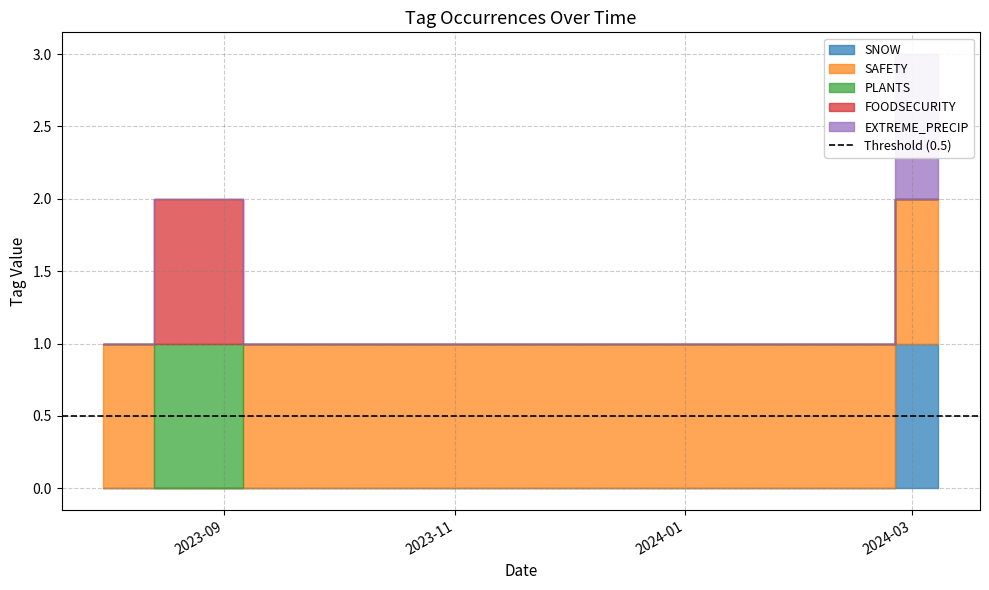

True or false: EXTREME_PRECIP and PLANTS intersect in this chart.

False